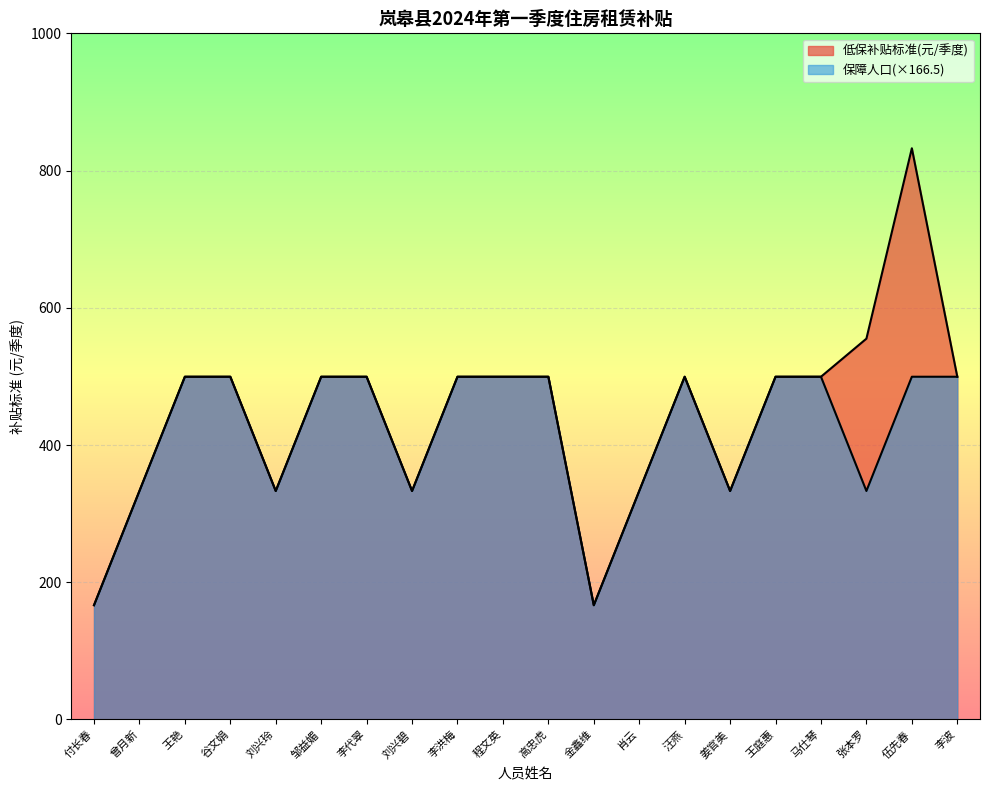

Rank the categories by 低保补贴标准(元/季度) value from lowest to highest.

付长春, 金鑫维, 曾月新, 刘兴玲, 刘兴碧, 肖云, 姜官美, 王艳, 谷文娟, 邹益媚, 李代翠, 李洪梅, 程文英, 高忠虎, 汪燕, 王庭惠, 马仕琴, 李波, 张本罗, 伍先春